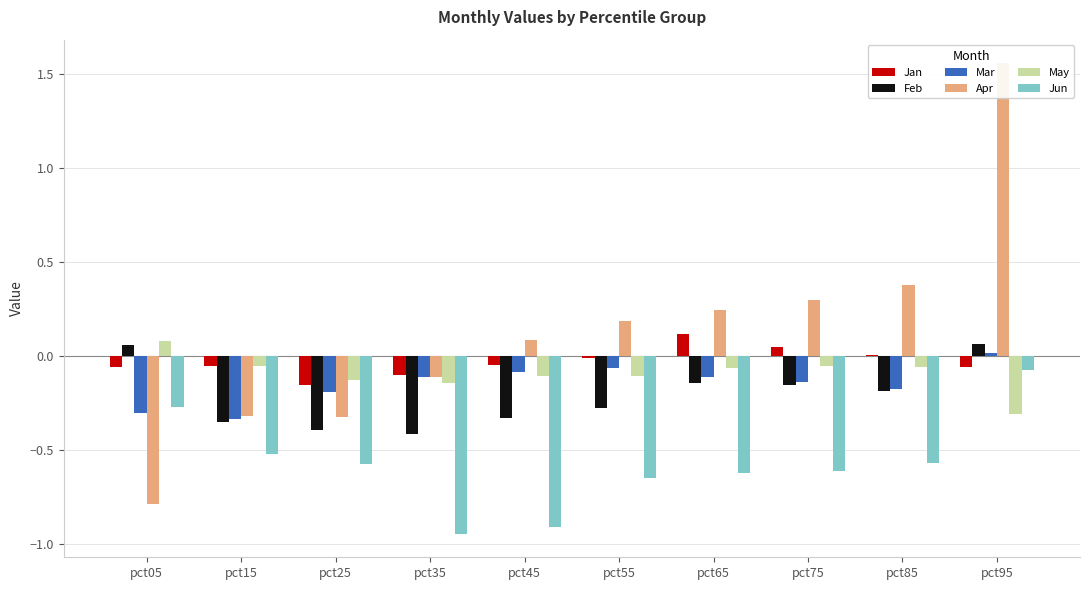

What is the total value across all series at pct05?

-1.3